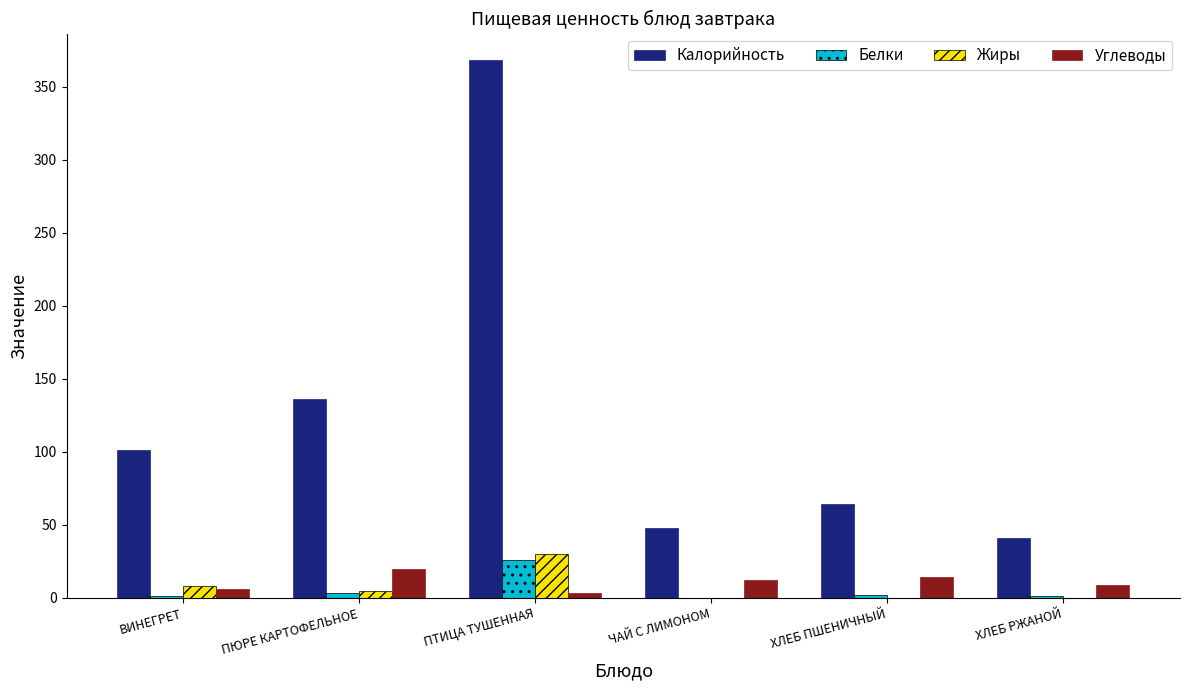

Does the chart contain stacked bars?

No